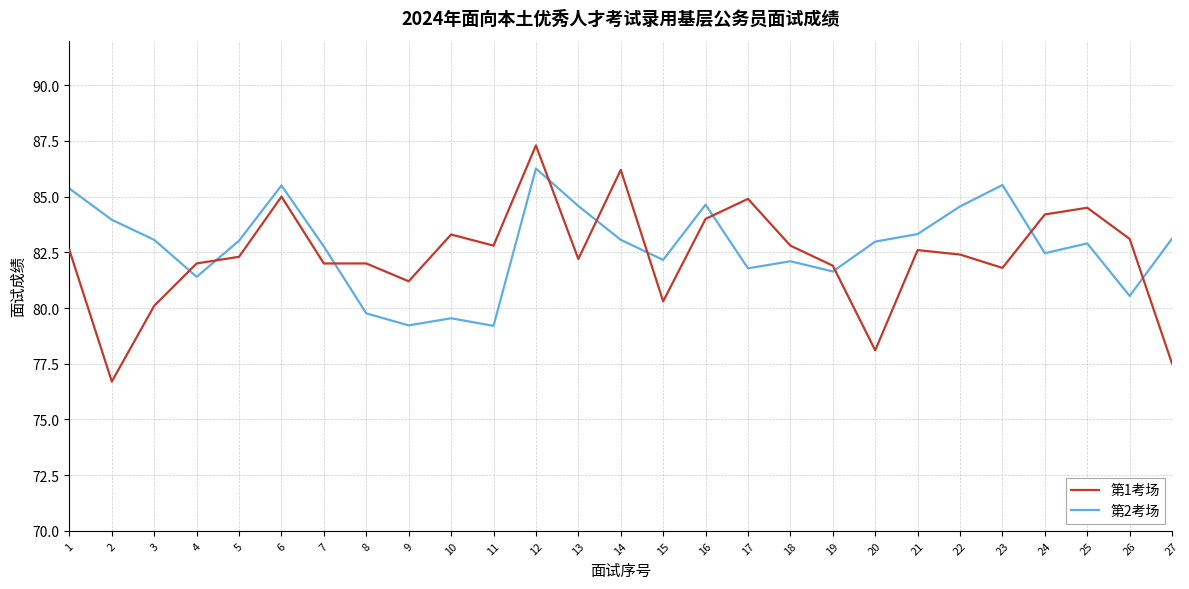

Which series ends up on top after the final intersection of 第2考场 and 第1考场?

第2考场